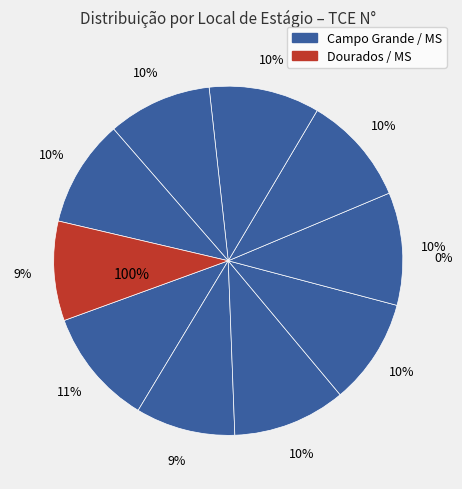

How much of the chart is everything except 4?

90.2%